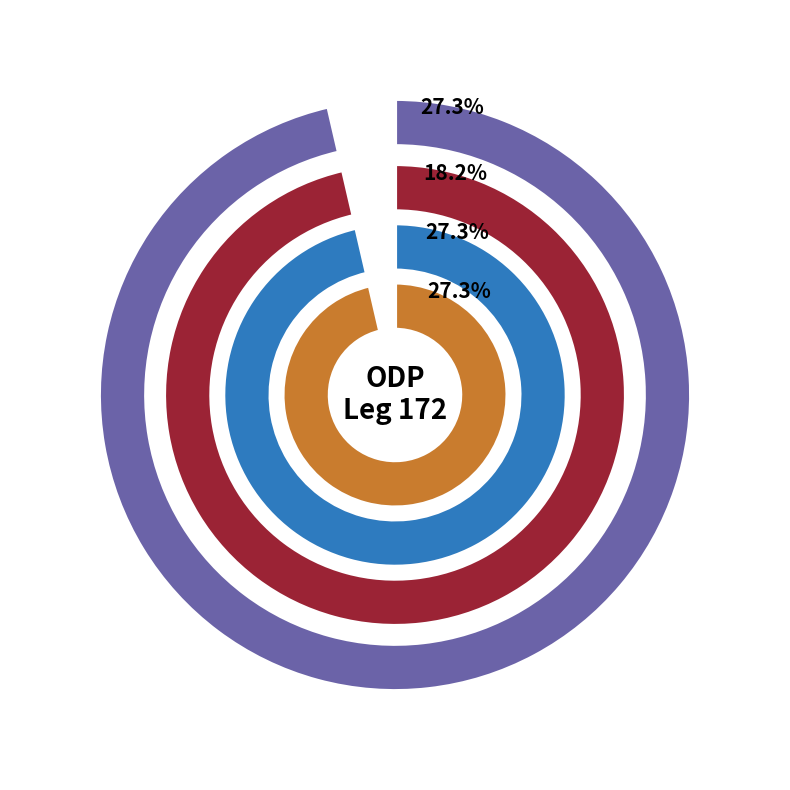

Does any single category account for the majority?

No